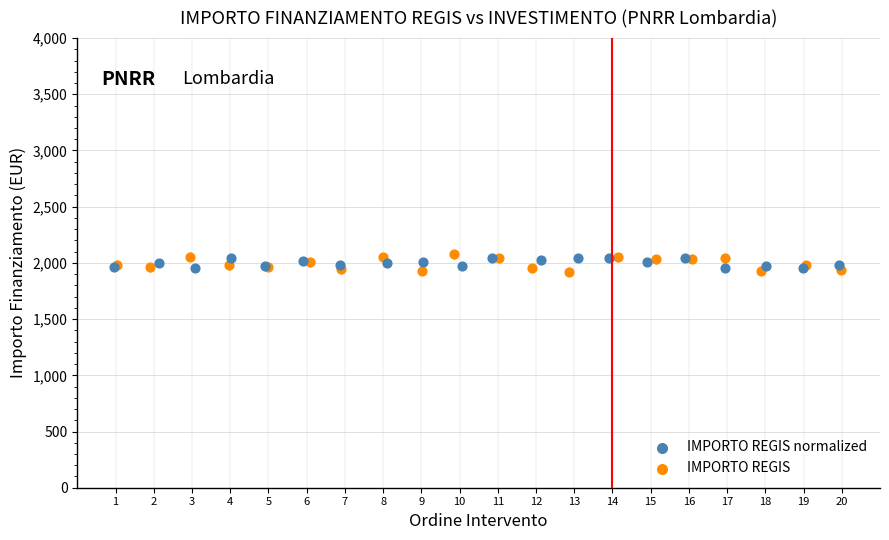

Which series has the widest spread of Y values?

IMPORTO REGIS